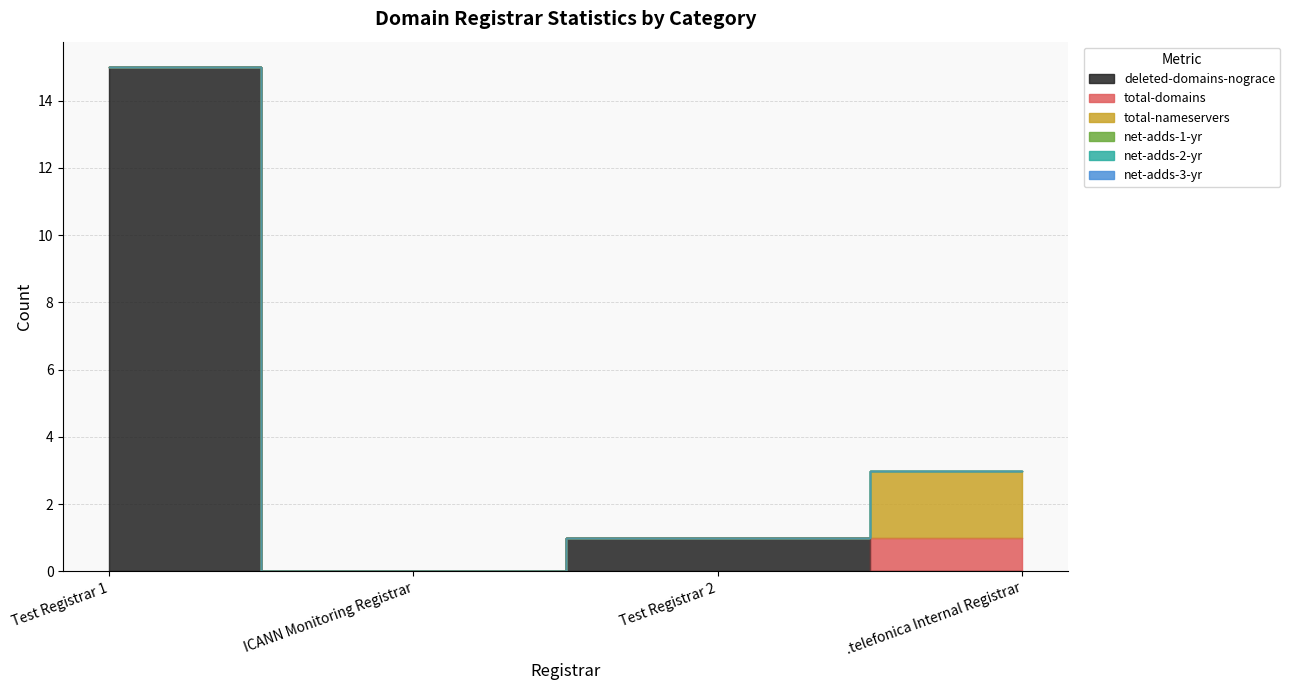

How many data points does each series have?

4